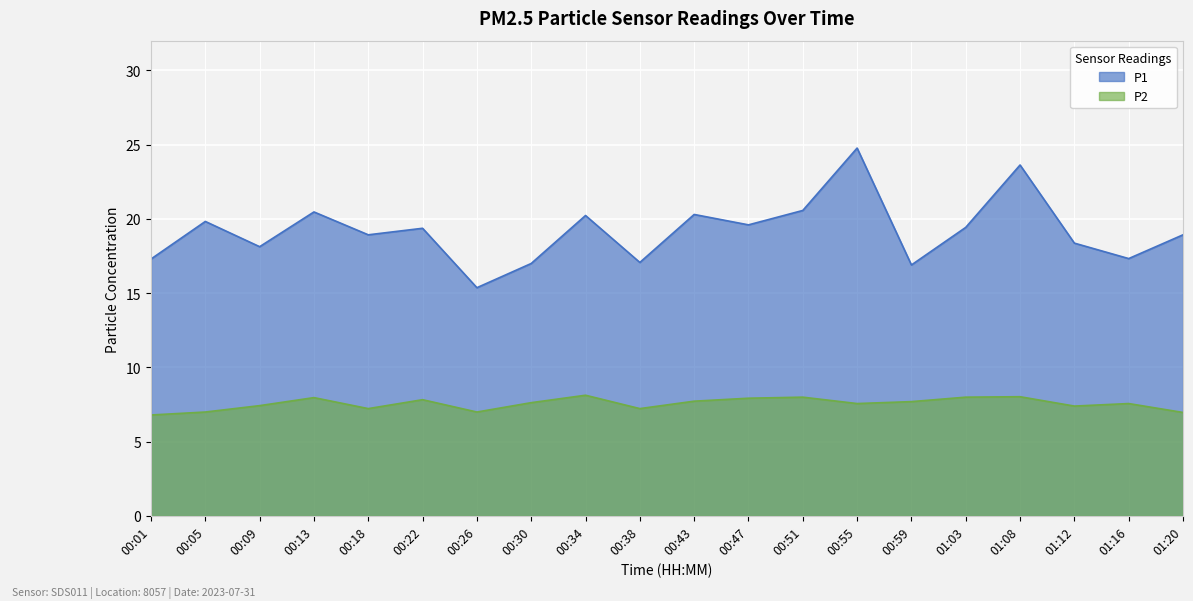

Which series has the widest spread of values?

P1